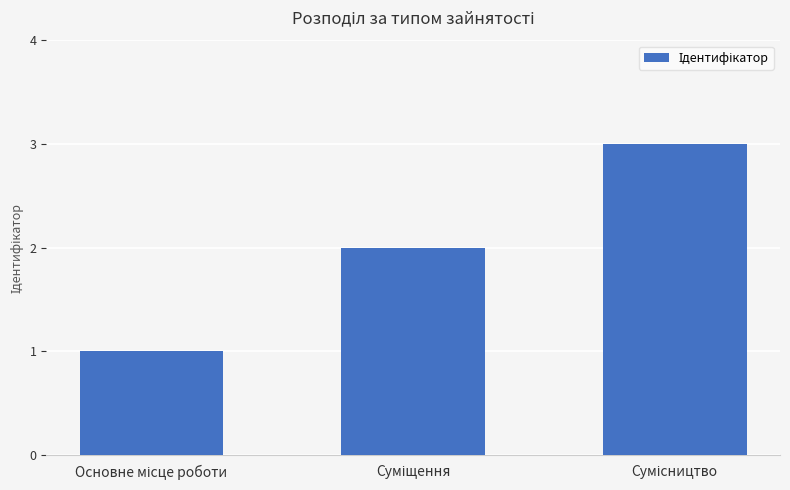

What is the greatest value displayed?

3